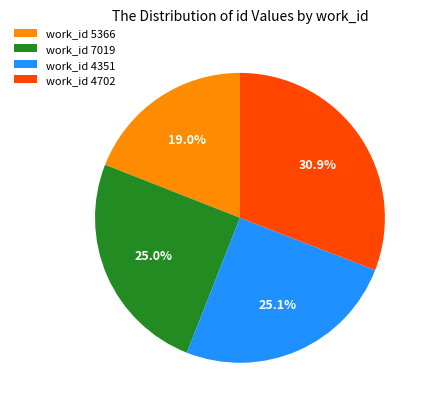

How many segments does this pie chart have?

4